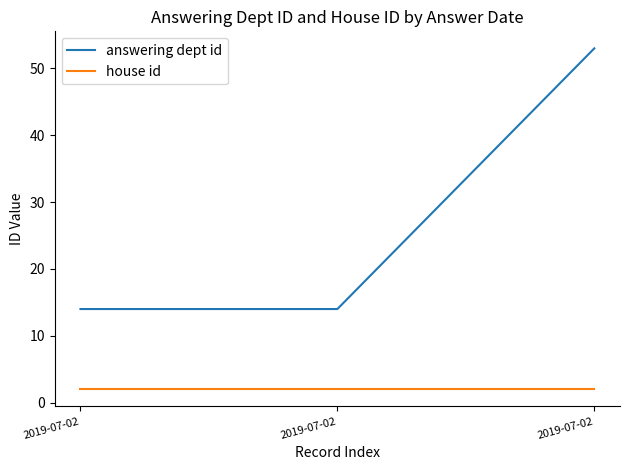

How many lines are shown in the chart?

2